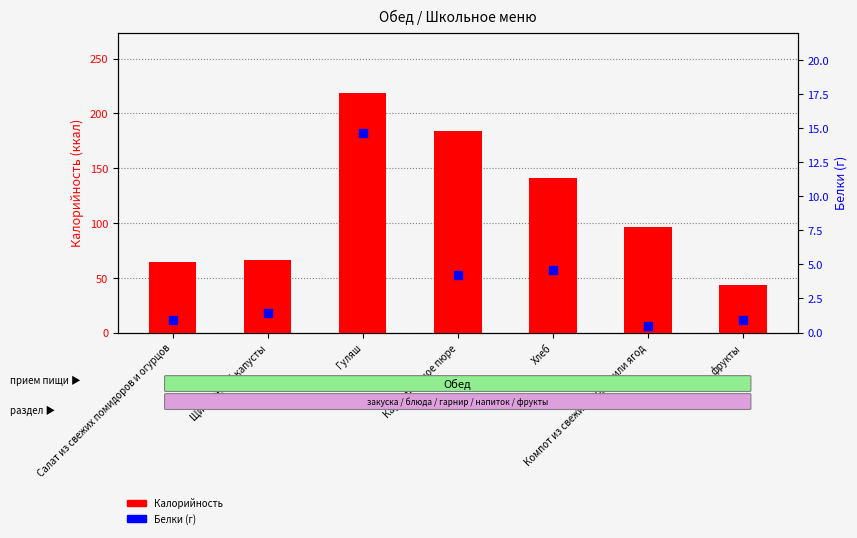

Which series contains the lowest Y value?

Белки